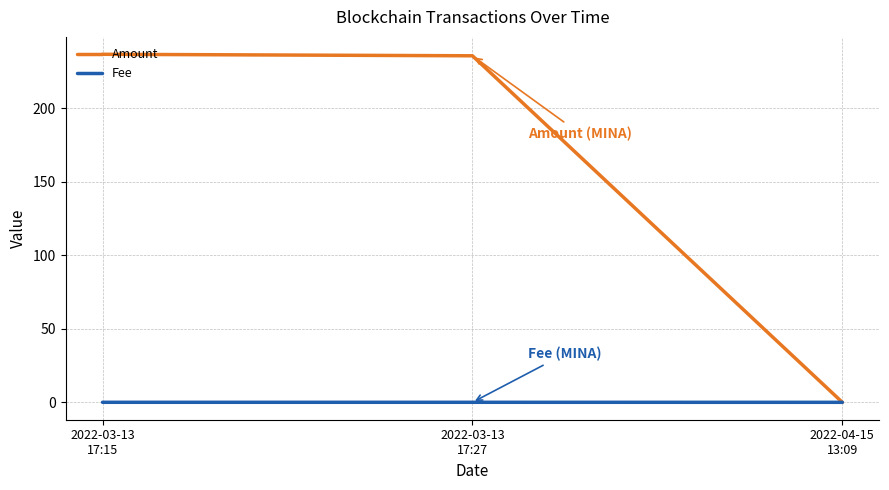

Which series has the largest total across all categories?

Amount